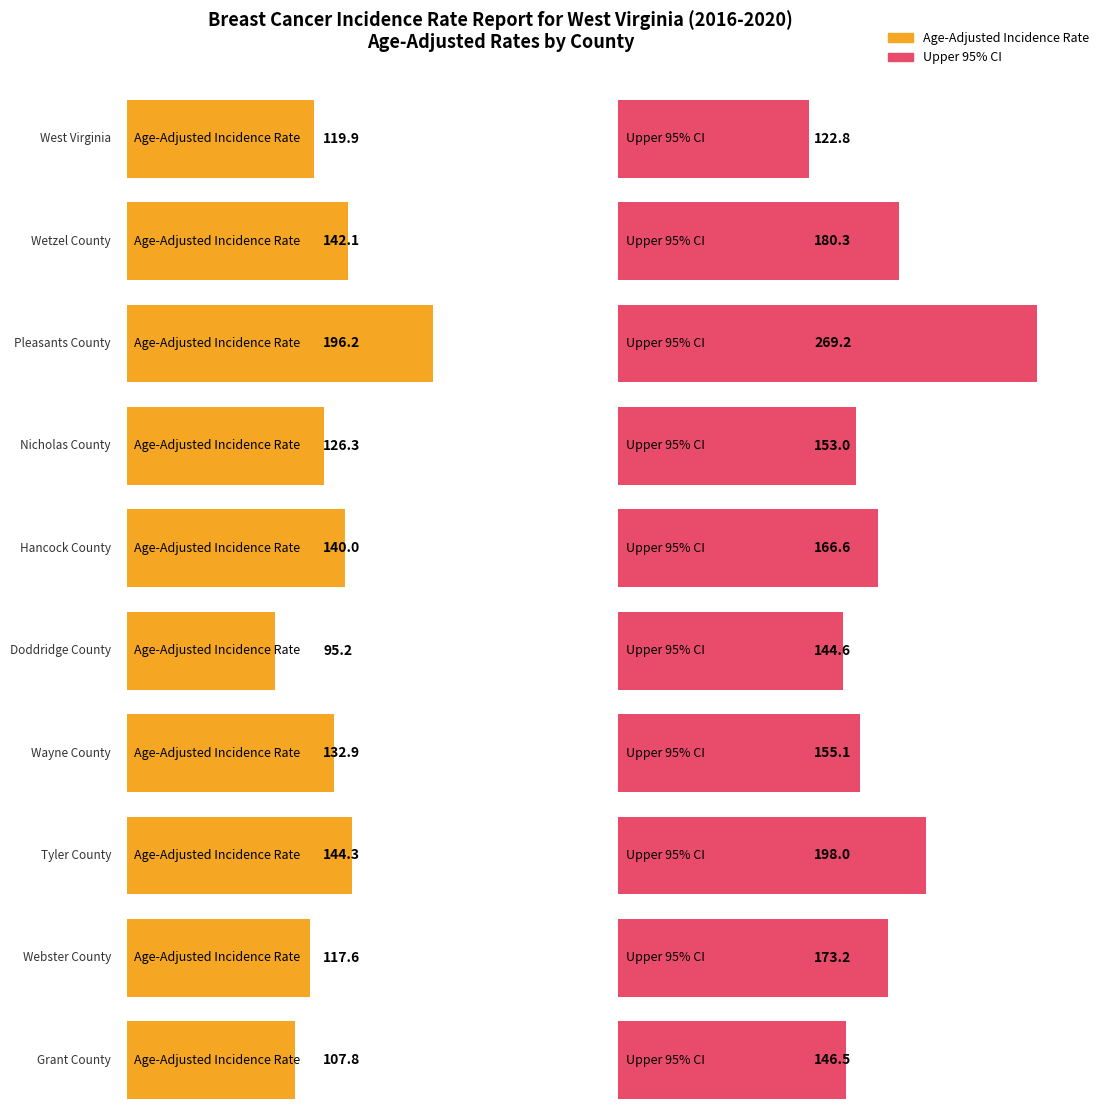

What is the approximate value of Age-Adjusted Incidence Rate at Wayne County?

132.9